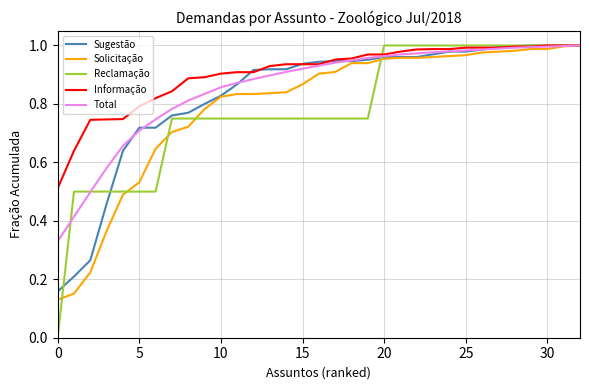

Which series has the largest range (max minus min)?

Reclamação